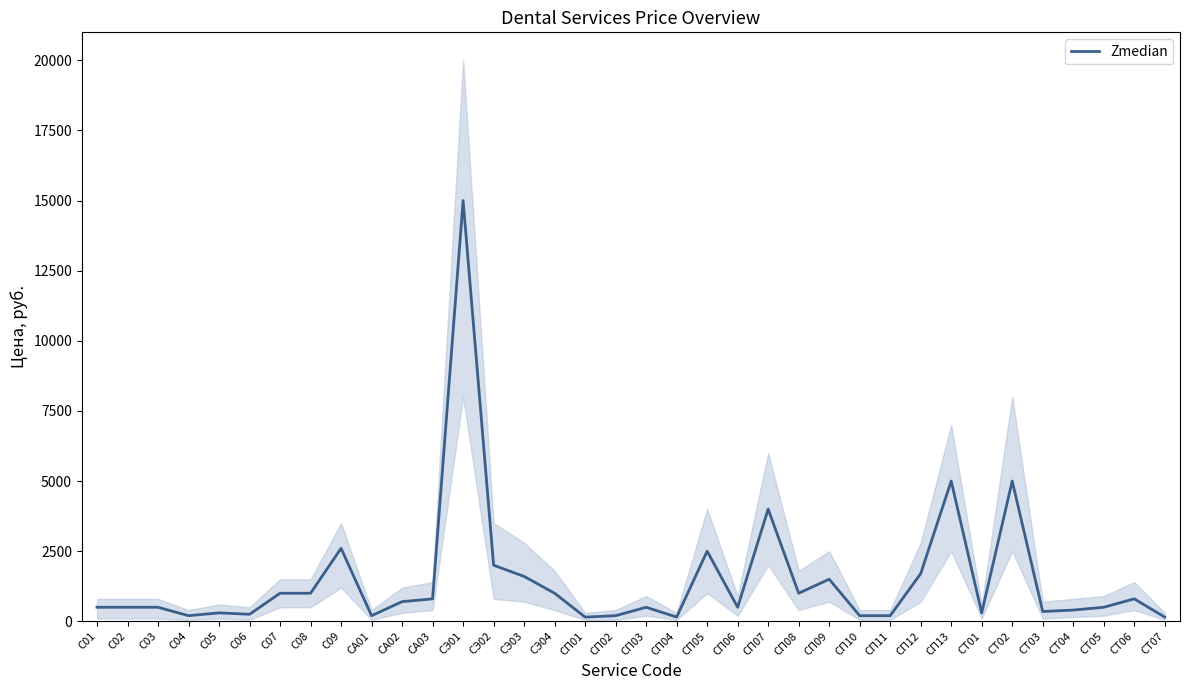

What is the label of the 23rd point from the left?

СП07